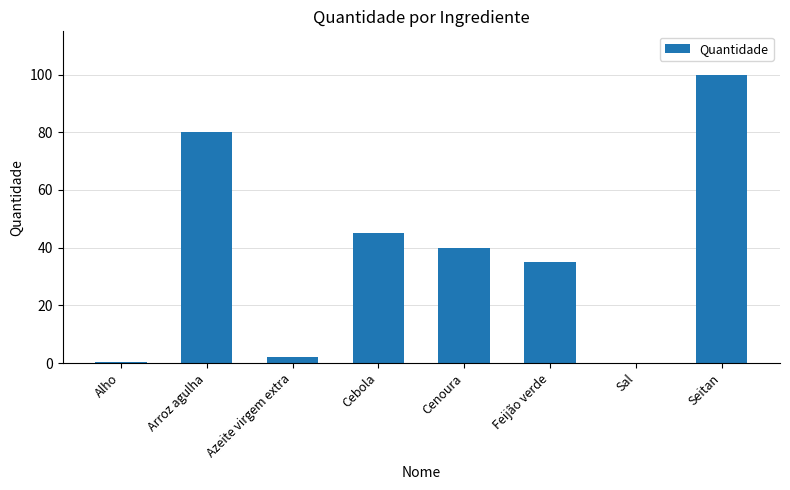

Does the chart contain stacked bars?

No